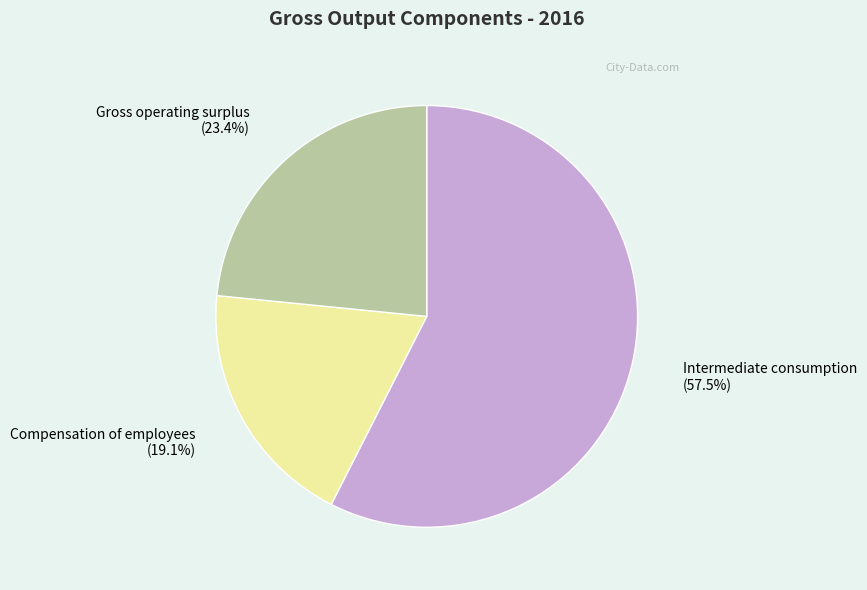

How many segments does this pie chart have?

3